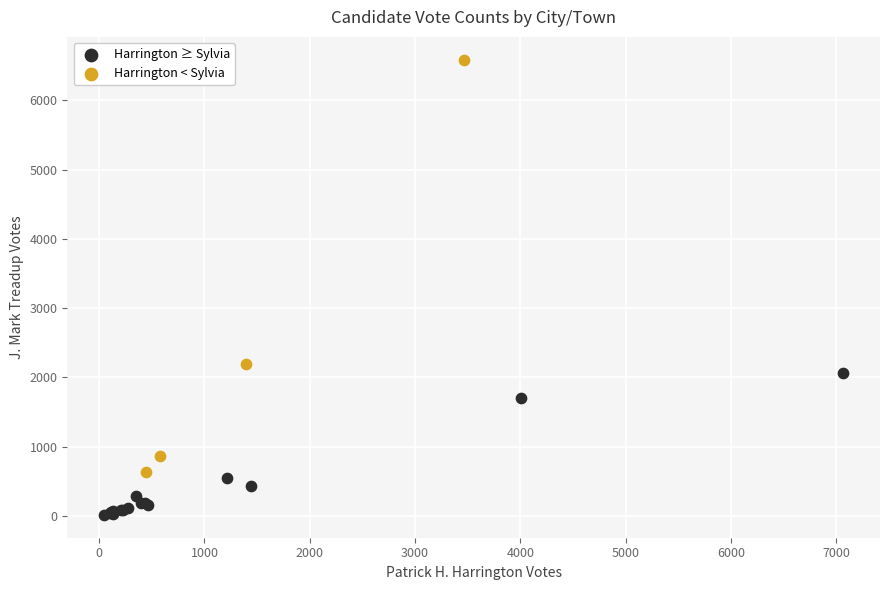

Which series contains the highest Y value?

Harrington < Sylvia